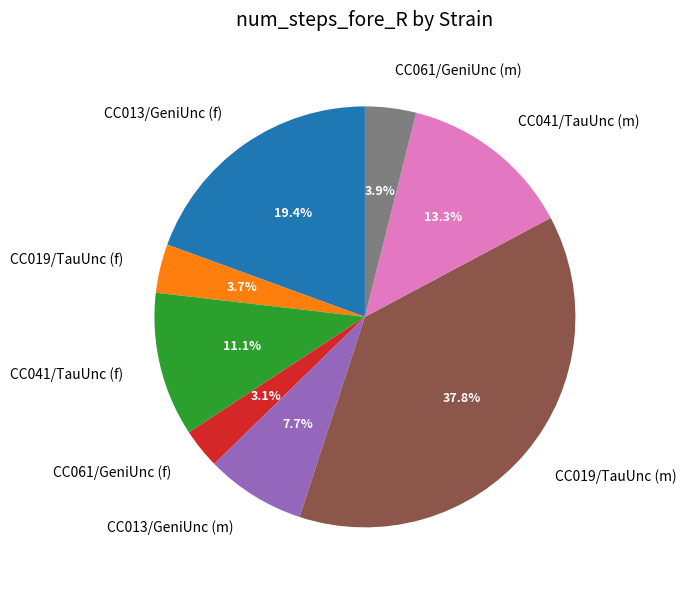

Which category has the smallest portion of the pie?

CC061/GeniUnc (f)